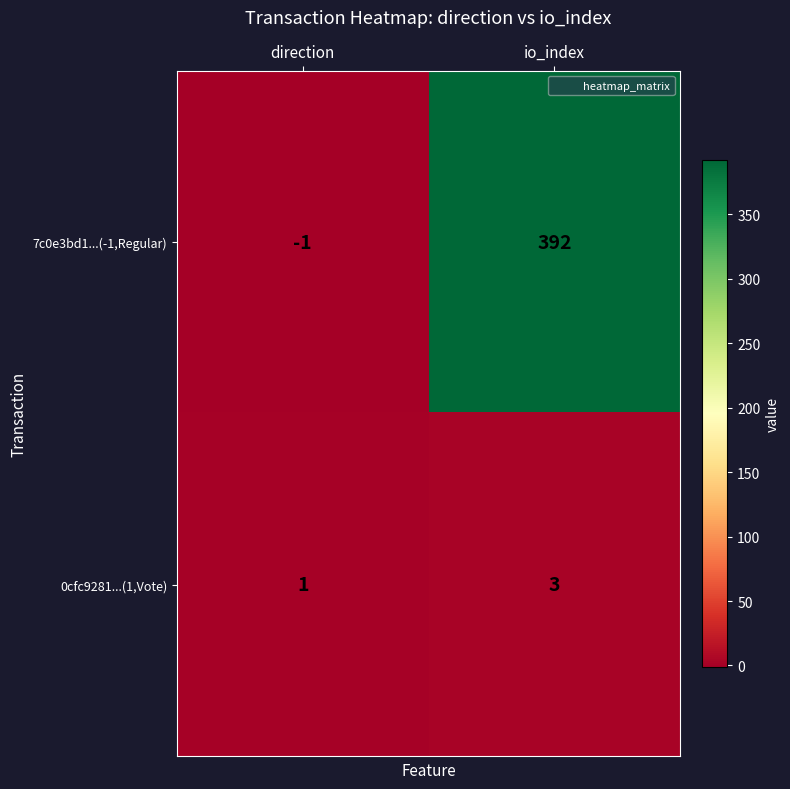

Reading right to left, transcribe all the data shown in this chart.

7c0e3bd1...(-1,Regular): io_index=392	direction=-1
0cfc9281...(1,Vote): io_index=3	direction=1